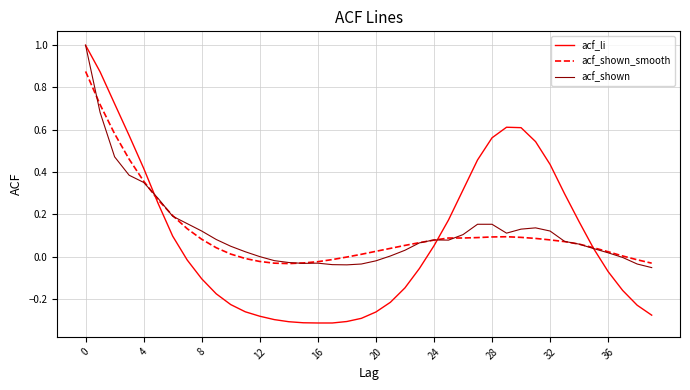

Which series has the largest range (max minus min)?

acf_li